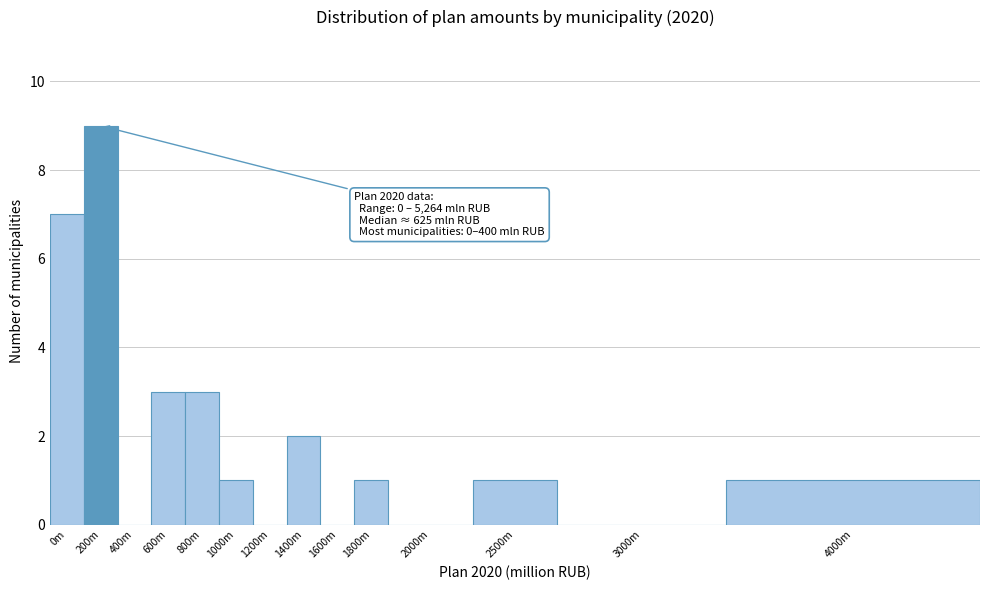

Reading left to right, what are all the values shown in this chart?

0m=7	200m=9	400m=0	600m=3	800m=3	1000m=1	1200m=0	1400m=2	1600m=0	1800m=1	2000m=0	2500m=1	3000m=0	4000m=1